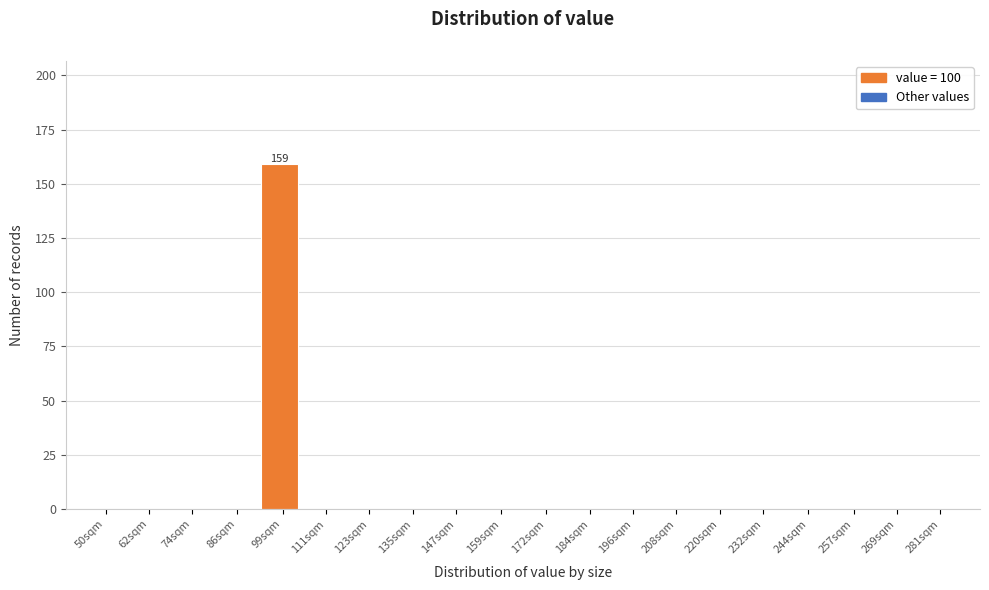

Reading left to right, extract all data points from this chart.

50sqm=0	62sqm=0	74sqm=0	86sqm=0	99sqm=159	111sqm=0	123sqm=0	135sqm=0	147sqm=0	159sqm=0	172sqm=0	184sqm=0	196sqm=0	208sqm=0	220sqm=0	232sqm=0	244sqm=0	257sqm=0	269sqm=0	281sqm=0